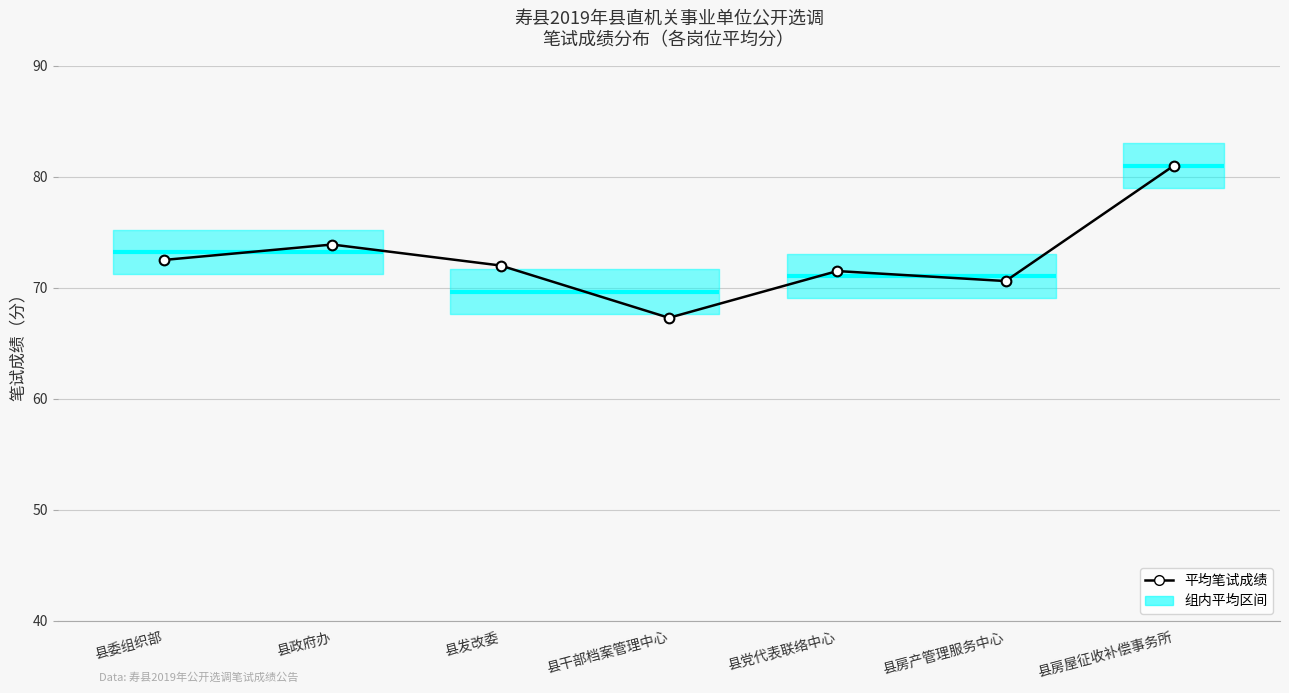

What is the label of the 1st point from the left?

县委组织部